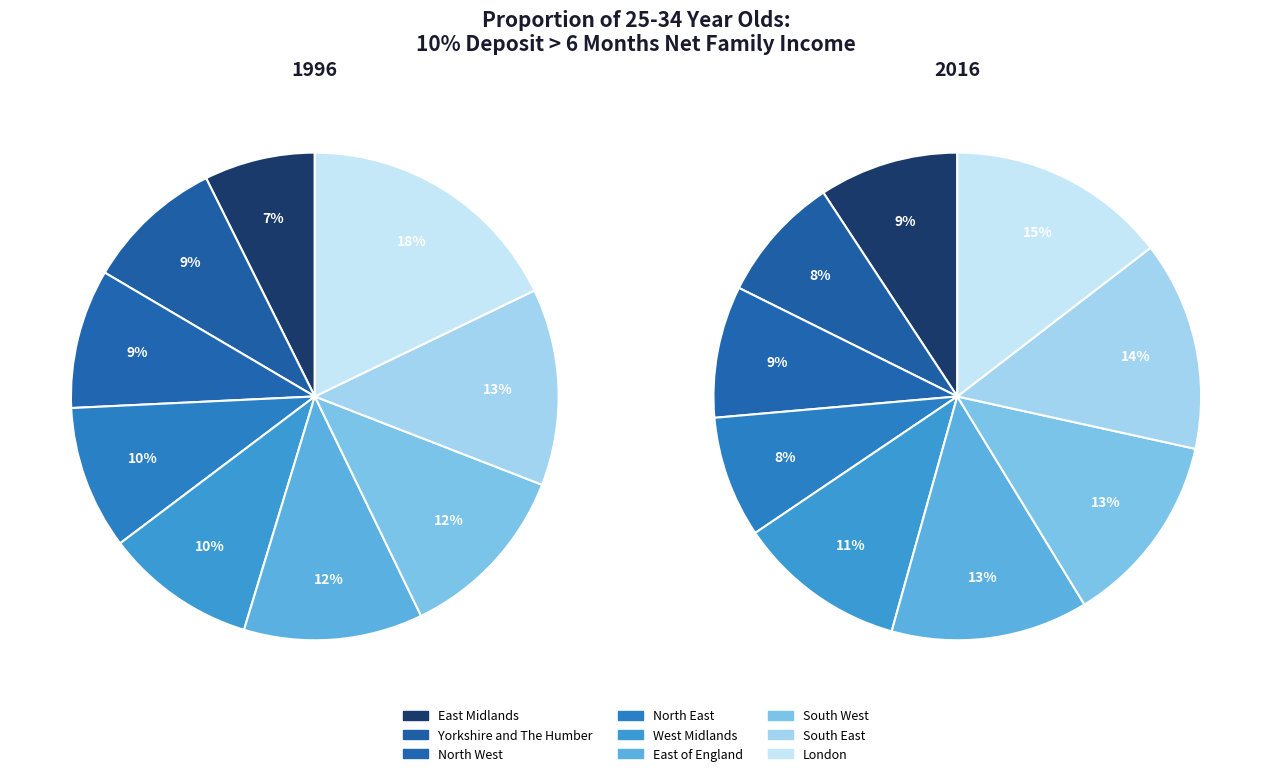

Does South West account for over 50% of the chart?

No